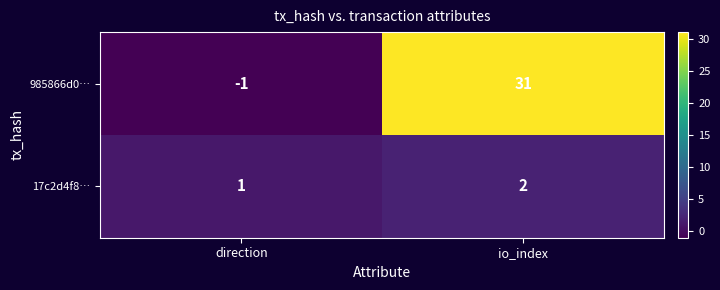

What is the spread (max minus min) of values at direction?

2